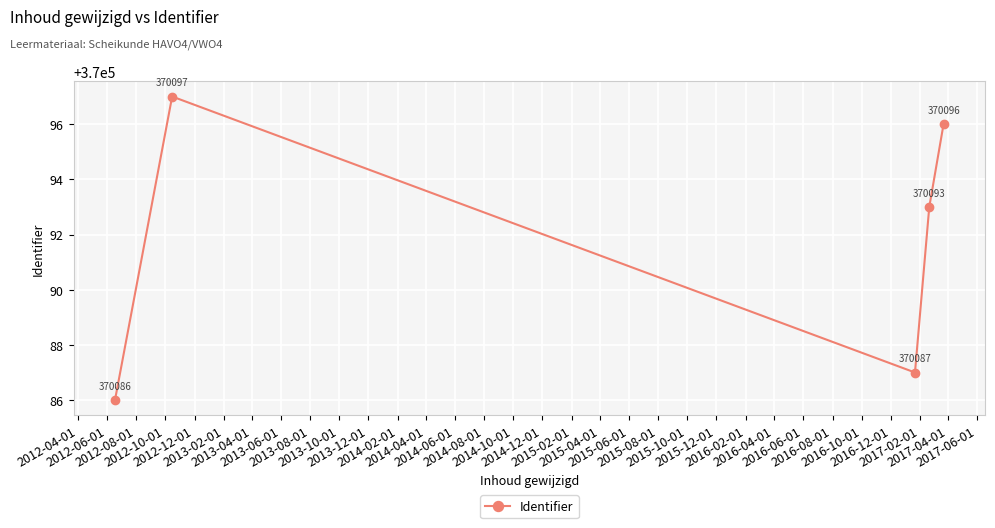

True or false: the data has more than 2 interior local peaks.

False